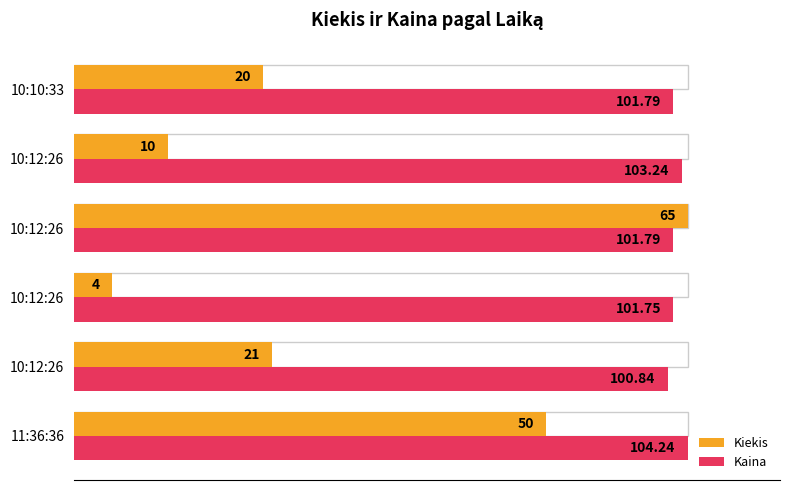

What is the difference between the highest and lowest values at 10:12:26?

64.4